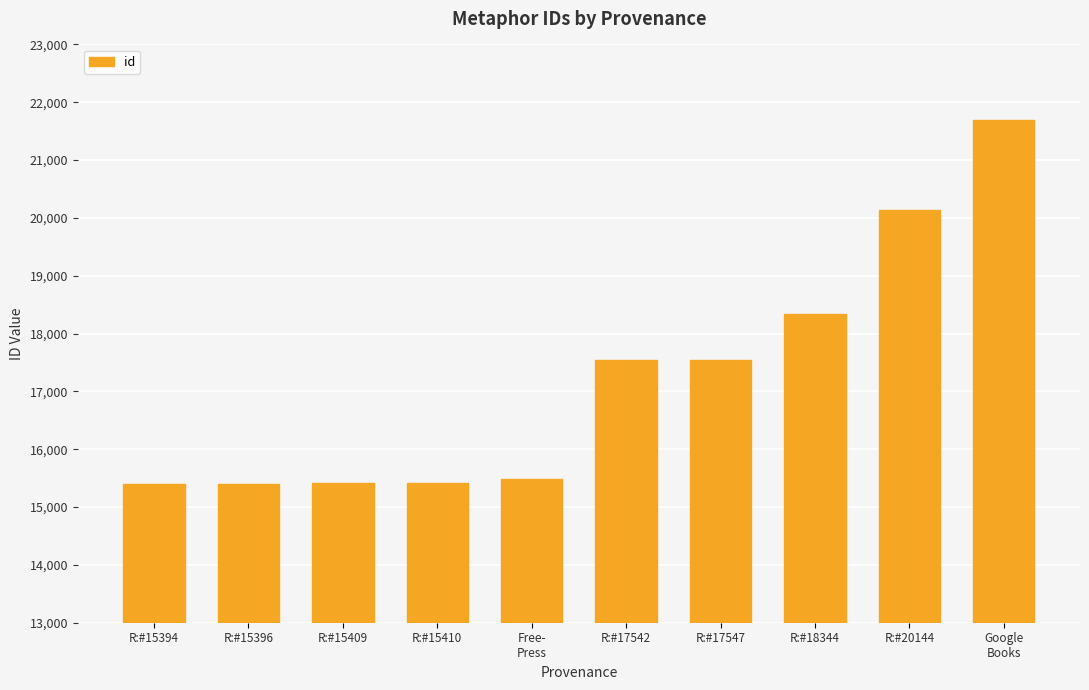

What is the sum of all values?

172380